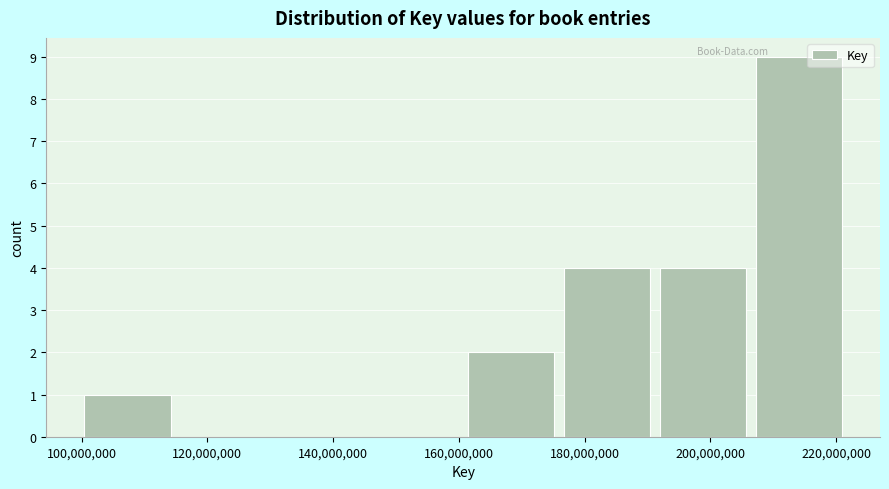

Which range on the x-axis has the tallest bar?

208000000 to 222000000